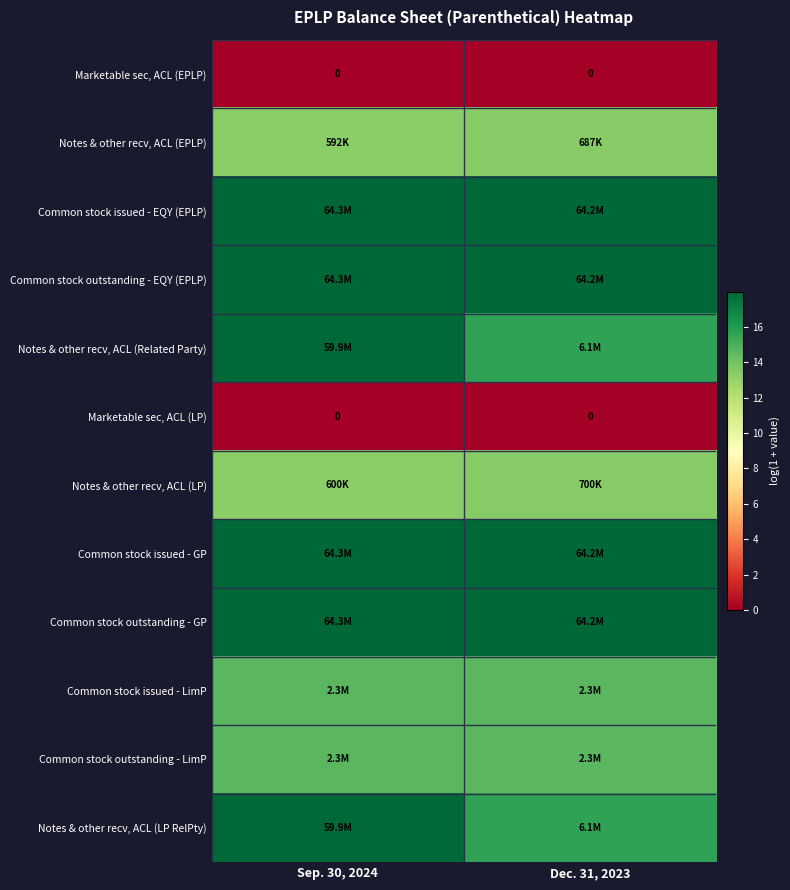

List the labels in order of Notes & other recv, ACL (EPLP) value, smallest first.

Sep. 30, 2024, Dec. 31, 2023